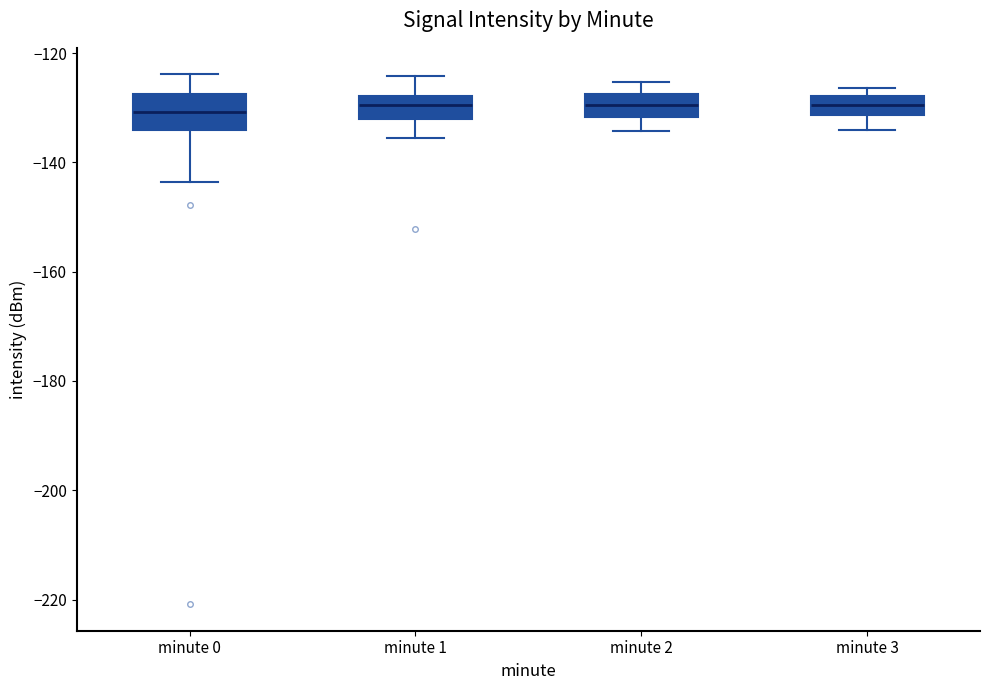

Reading left to right, read every box against the y-axis: the position of its median line, the range the box covers, and the ends of its whiskers. The values are not printed on the chart, so give them approximately, as read against the axis.

minute 0: median -130, box -134 to -128, whiskers -144 to -124
minute 1: median -130, box -132 to -128, whiskers -136 to -124
minute 2: median -130, box -132 to -128, whiskers -134 to -126
minute 3: median -130, box -132 to -128, whiskers -134 to -126